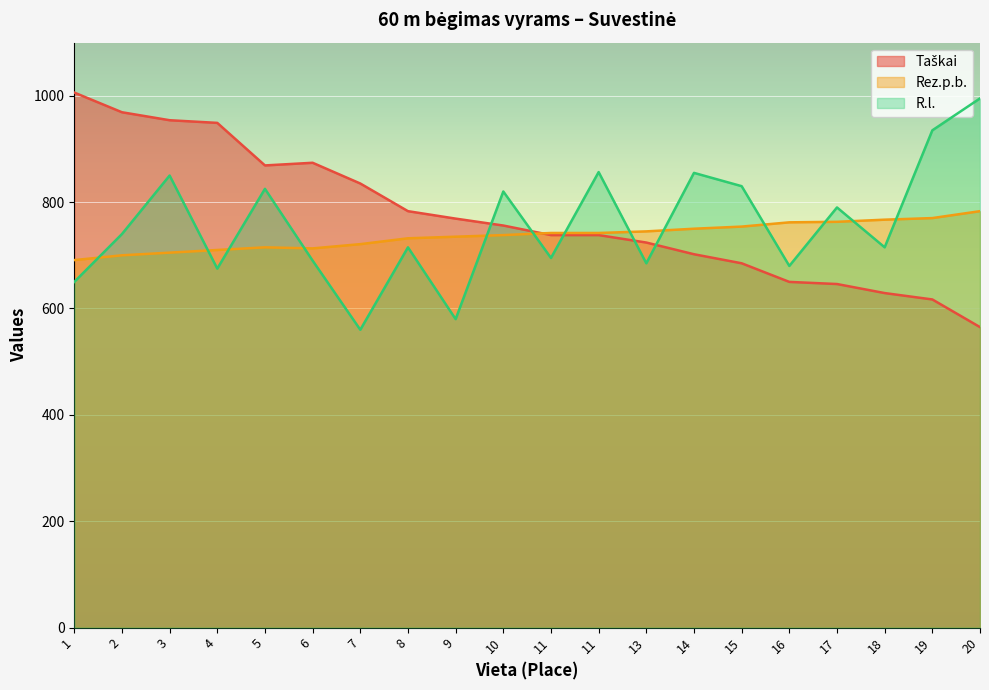

How many distinct data groups are displayed?

3